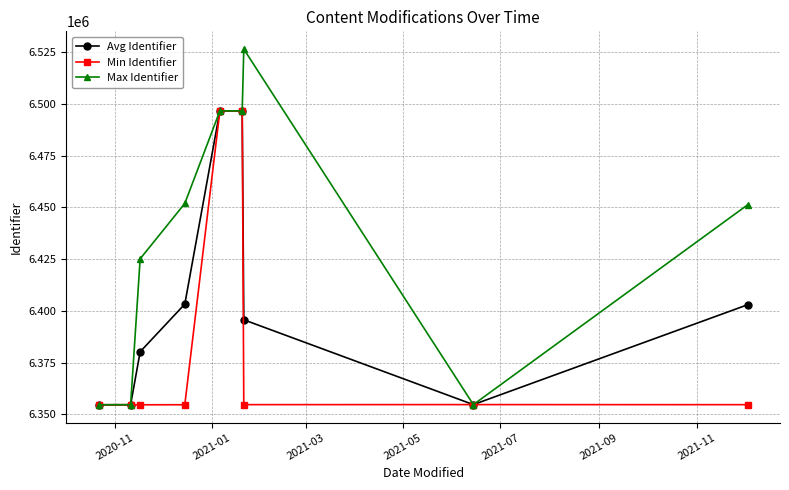

Which series has the largest range (max minus min)?

Max Identifier